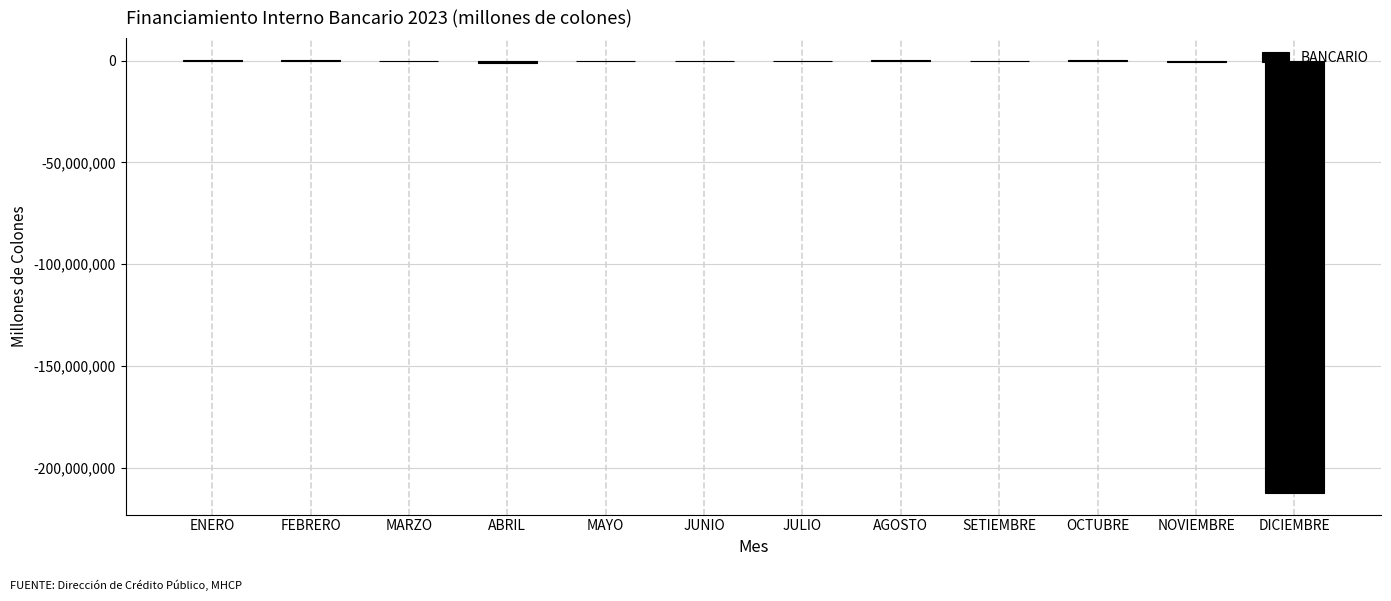

What is the sum of all values?

-213852426.8